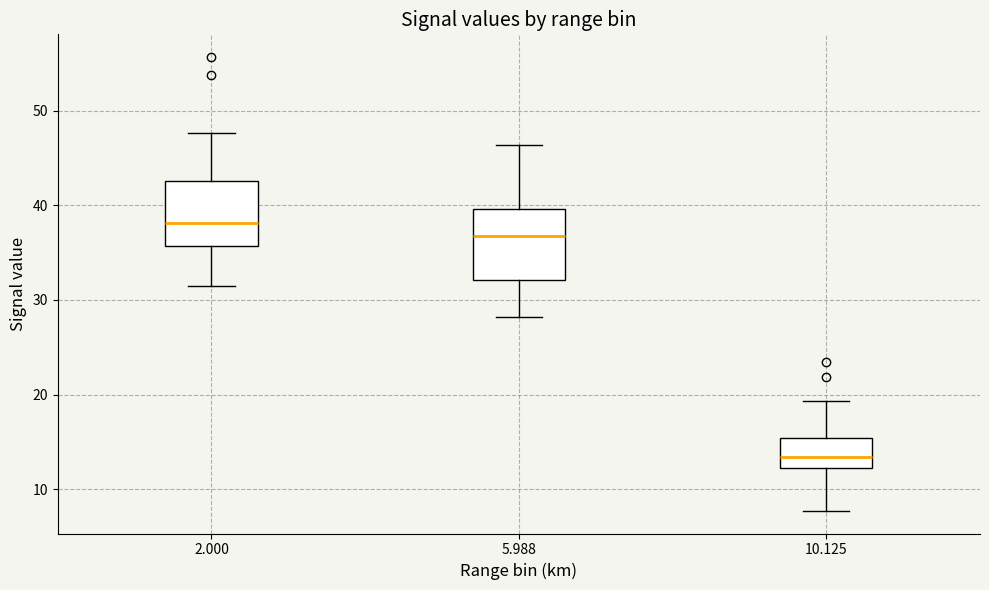

Where does the lower whisker of the box at x = 5.988 end on the y-axis? The values are not printed on the chart, so give them approximately, as read against the axis.

28